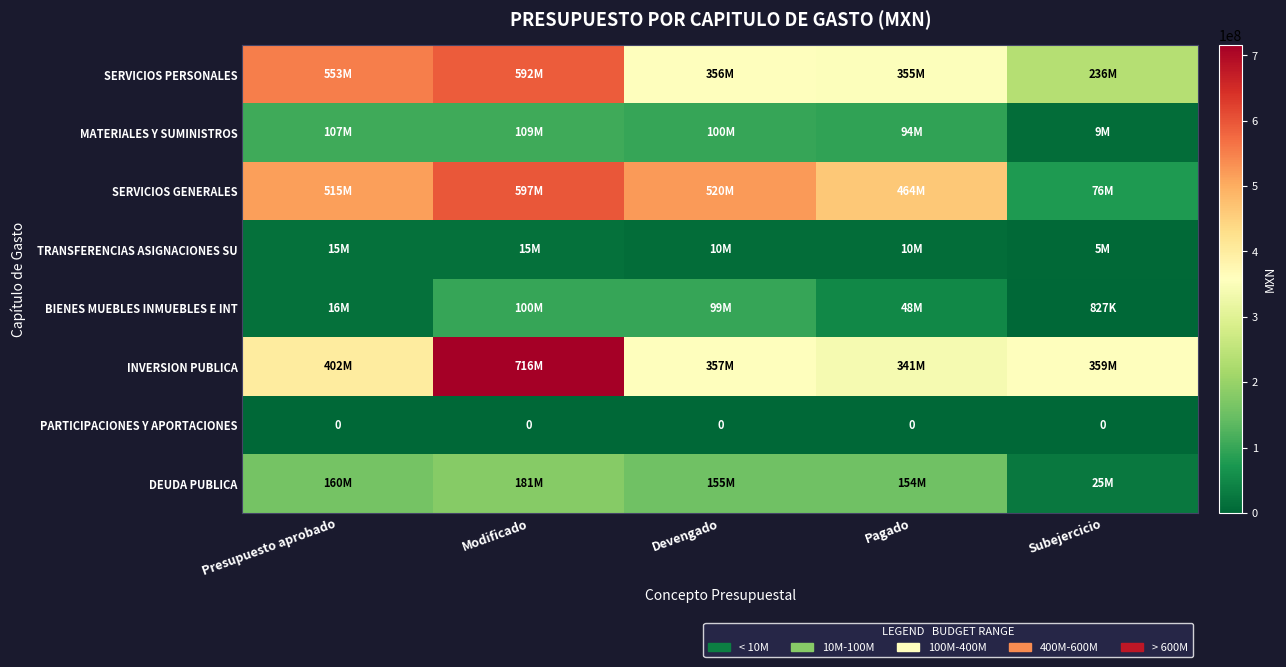

Which has a higher value, Devengado or Presupuesto aprobado?

Presupuesto aprobado